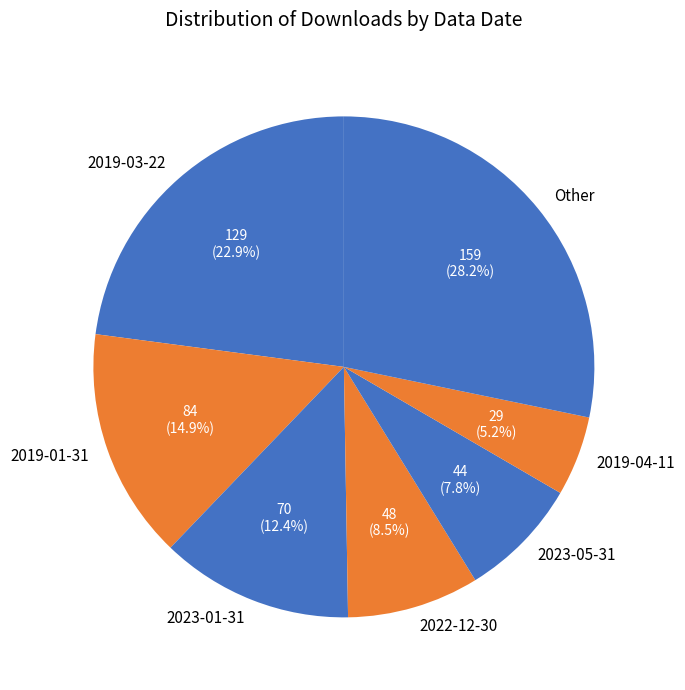

Is it true that 2019-01-31 is 2% of the pie?

False